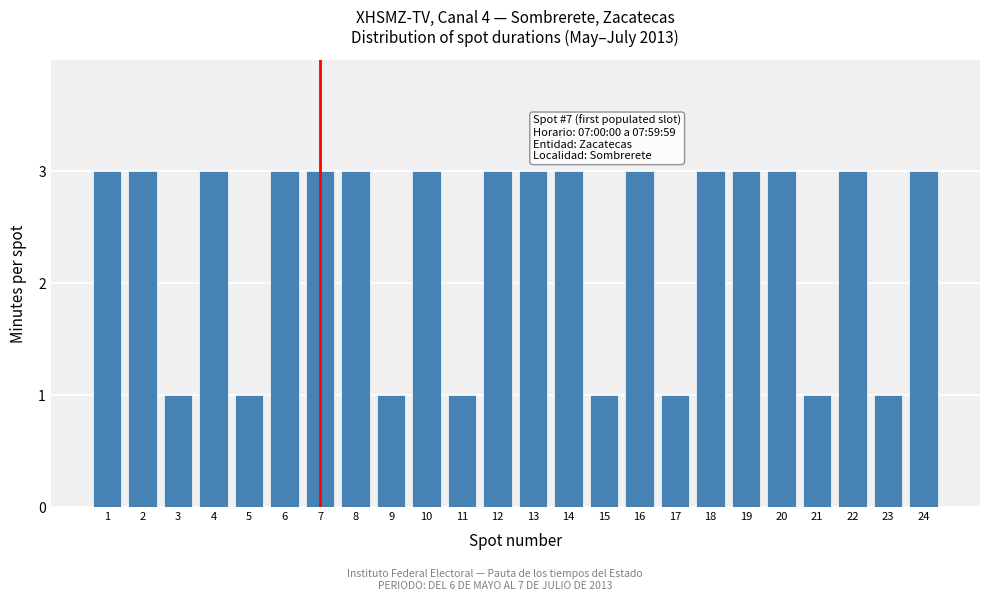

Reading left to right, list all the values displayed in this chart.

1=3	2=3	3=1	4=3	5=1	6=3	7=3	8=3	9=1	10=3	11=1	12=3	13=3	14=3	15=1	16=3	17=1	18=3	19=3	20=3	21=1	22=3	23=1	24=3